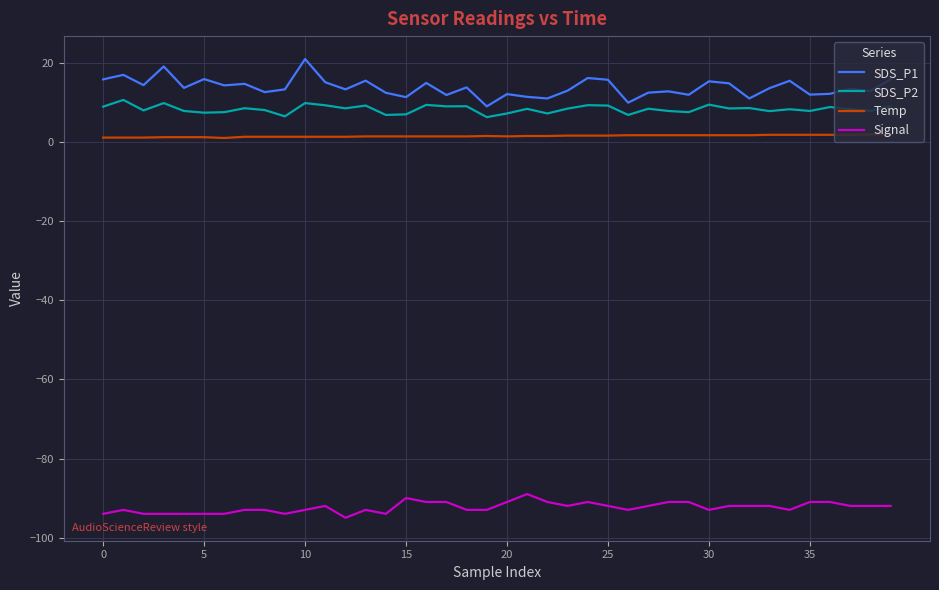

True or false: SDS_P1 and Temp intersect in this chart.

False